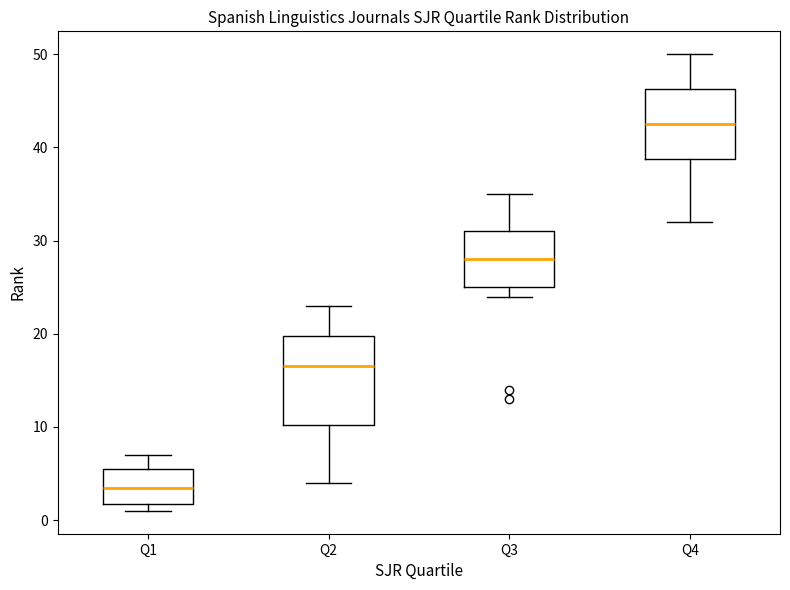

Reading left to right, transcribe this box plot: for each box, give where its median line is, the range the box spans, and where its two whiskers end, as read against the y-axis. The values are not printed on the chart, so give them approximately, as read against the axis.

Q1: median 4, box 2 to 6, whiskers 1 to 7
Q2: median 17, box 10 to 20, whiskers 4 to 23
Q3: median 28, box 25 to 31, whiskers 24 to 35
Q4: median 43, box 39 to 46, whiskers 32 to 50